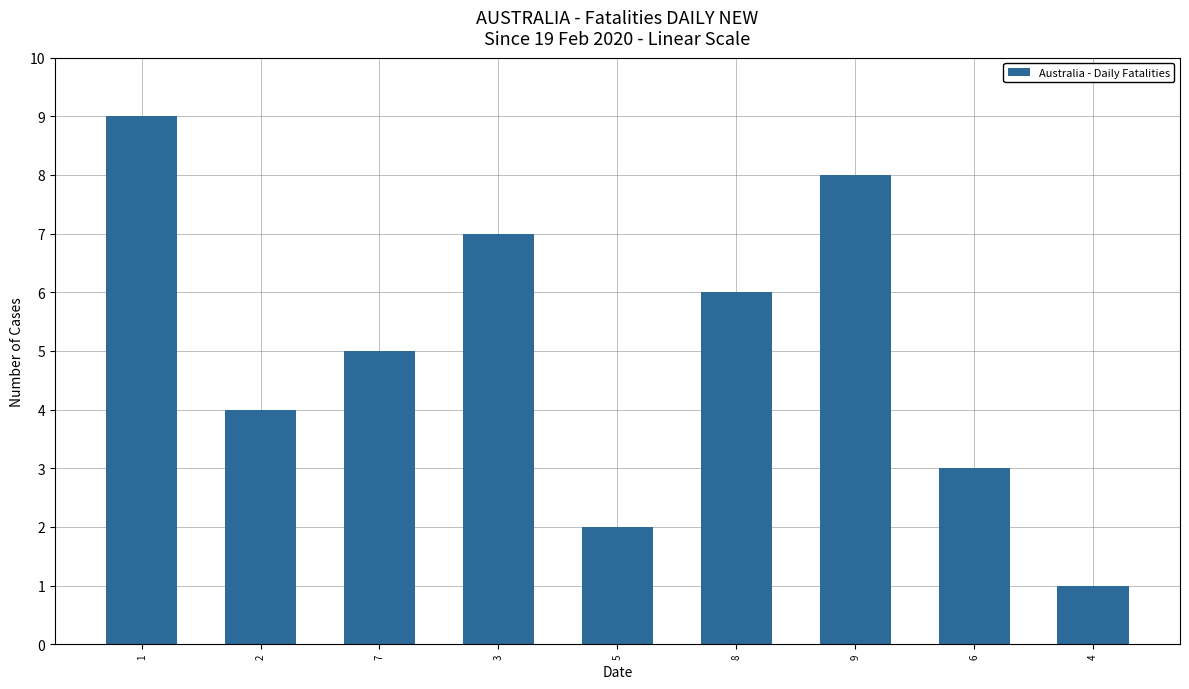

What is the label of the 1st bar from the right?

4